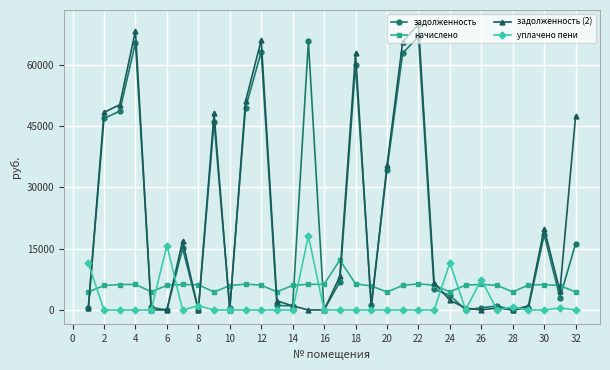

What is the minimum value for начислено?

4377.4